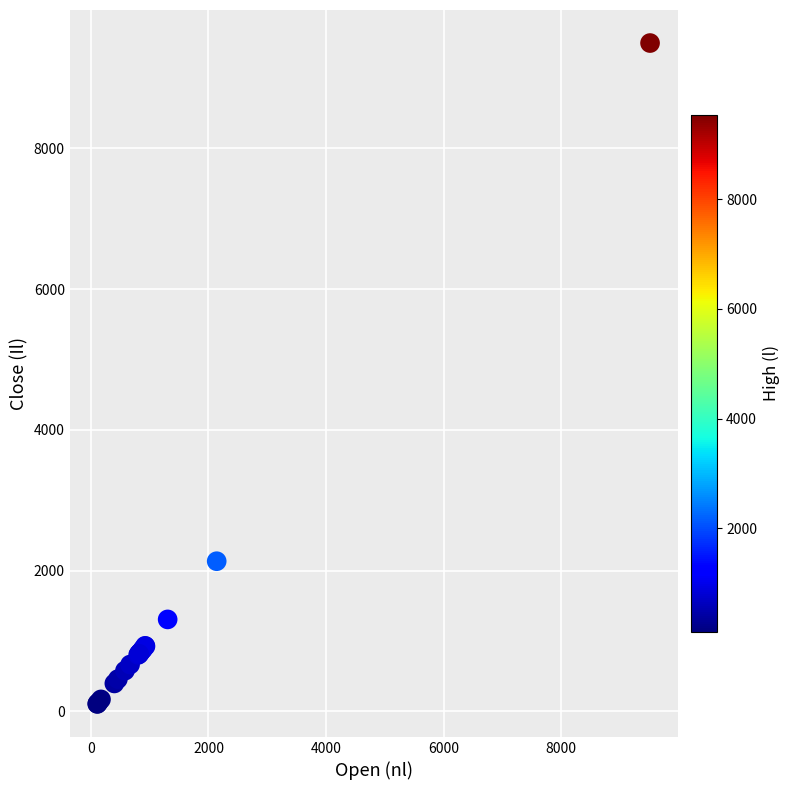

What Y value in the scatter plot is closest to 4802?

2134.8